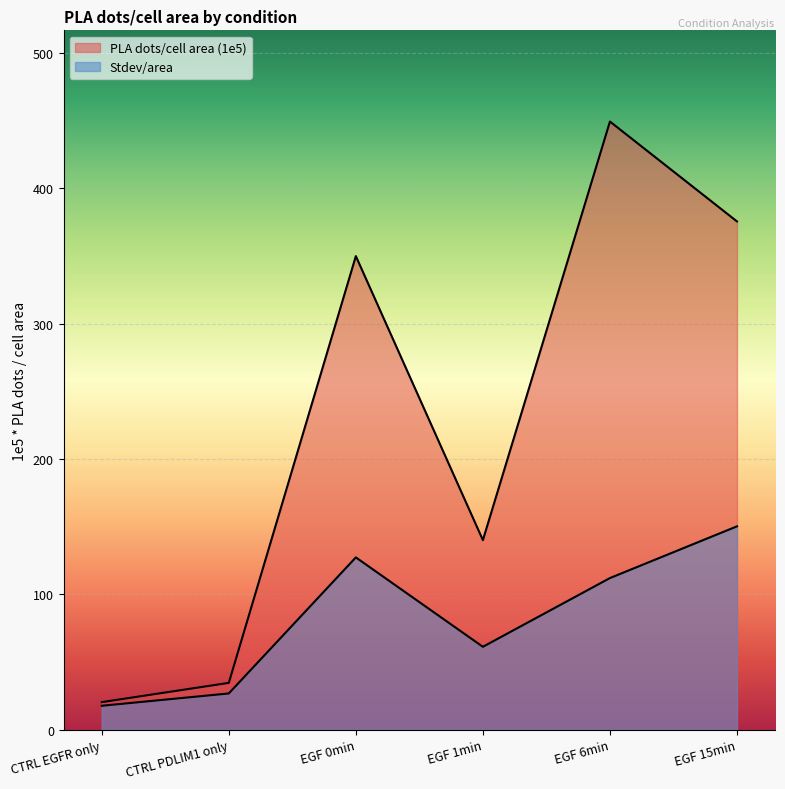

What is the label of the 3rd point from the left?

EGF 0min